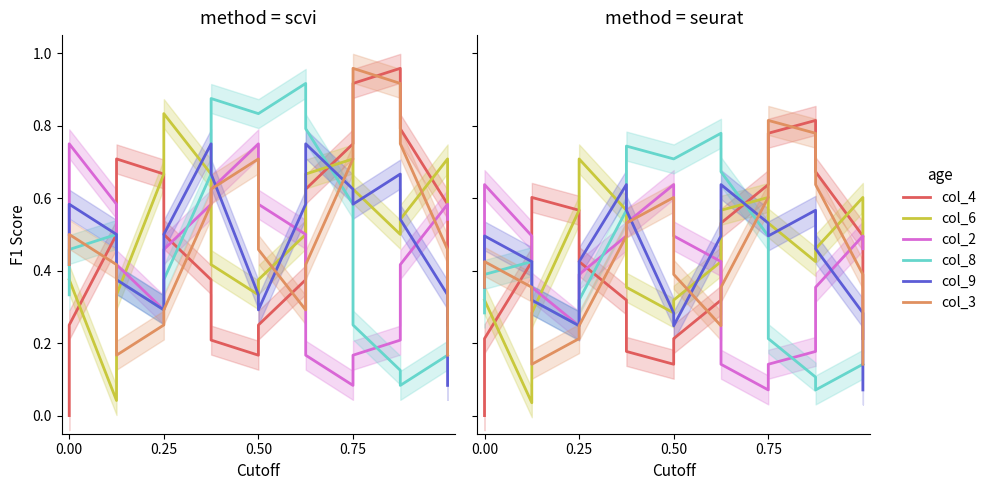

The col_2 series shows 0.2 at 0.75. True or false?

False